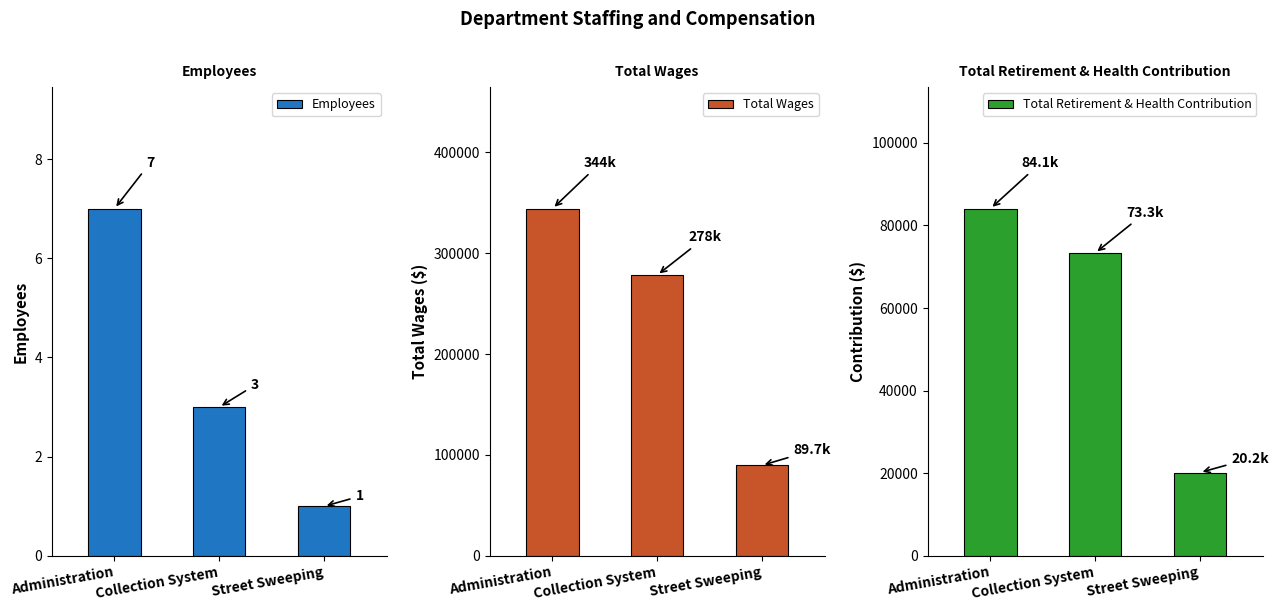

Which has a higher value, Administration or Street Sweeping?

Administration